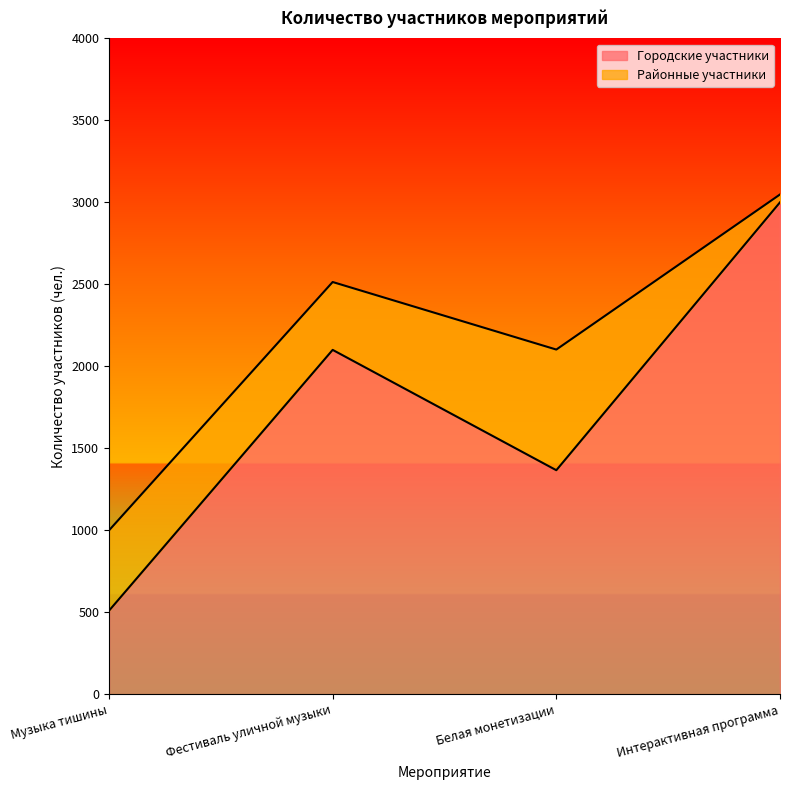

Does the chart have visible grid lines?

No